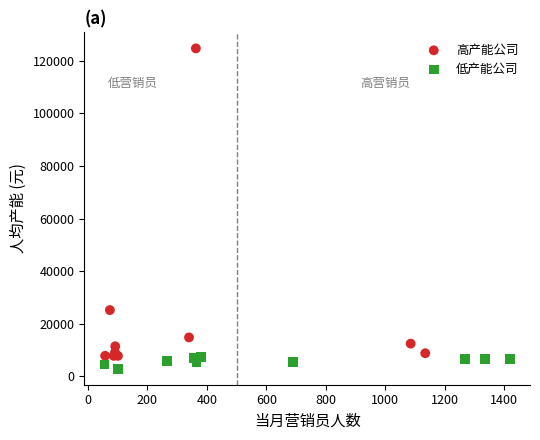

Which series contains the highest Y value?

高产能公司